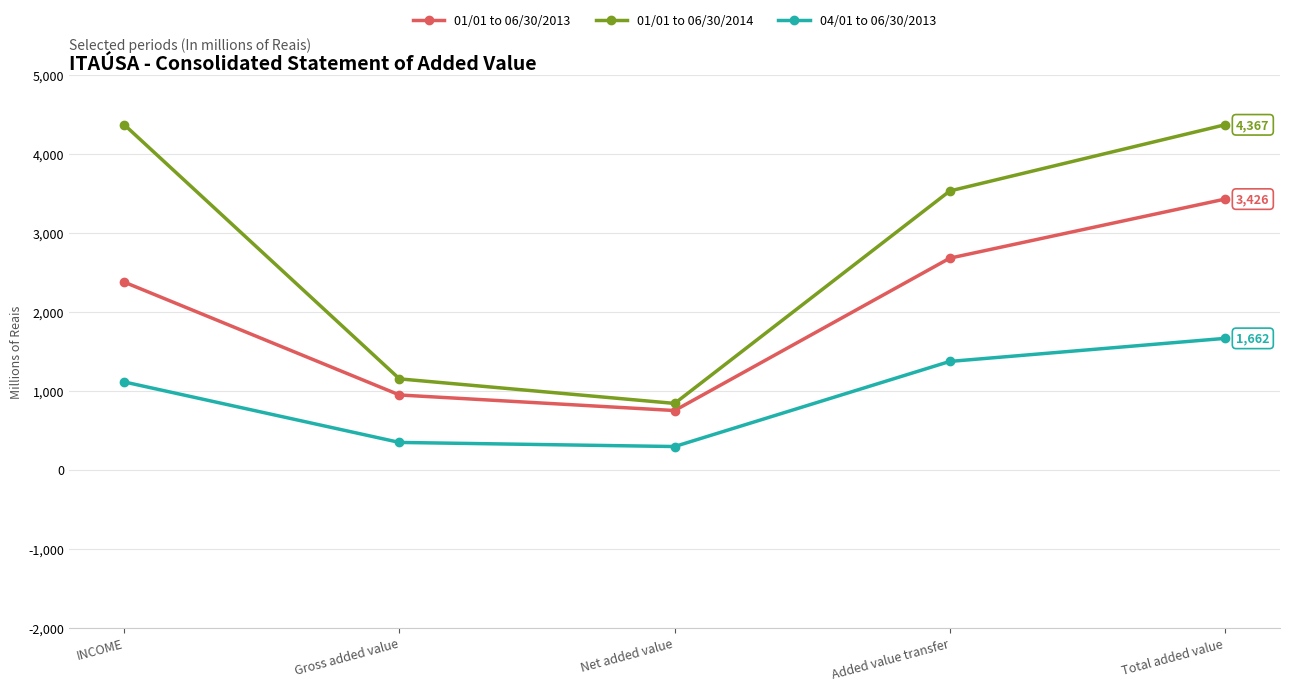

What is the total value across all series at INCOME?

7851